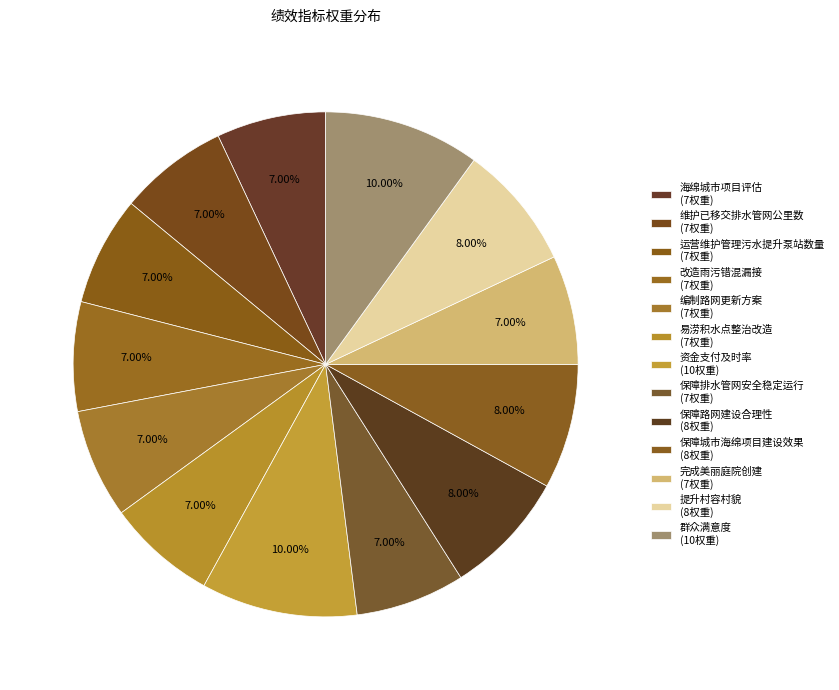

To the nearest percent, what percentage of the pie is 提升村容村貌?

8%